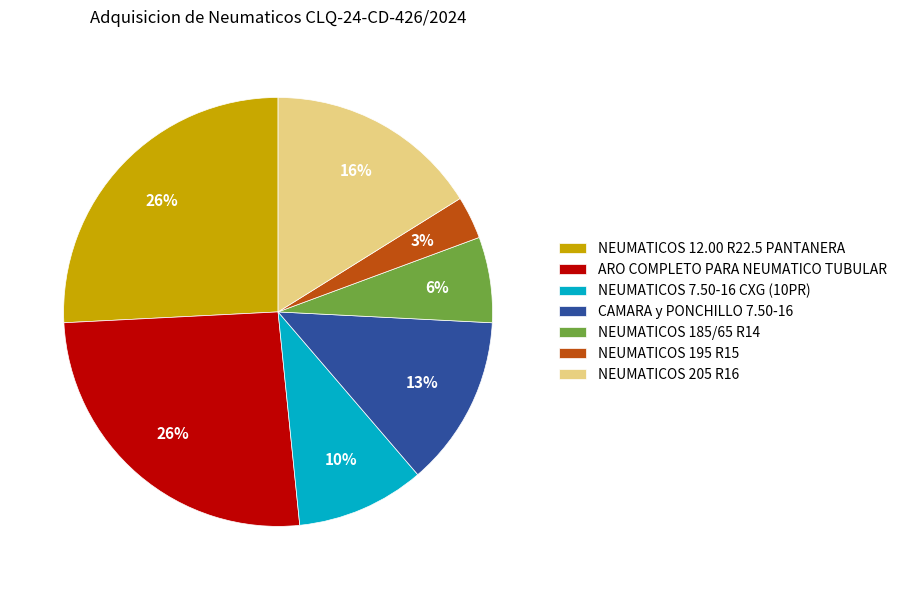

Which has a higher value, NEUMATICOS 195 R15 or NEUMATICOS 205 R16?

NEUMATICOS 205 R16